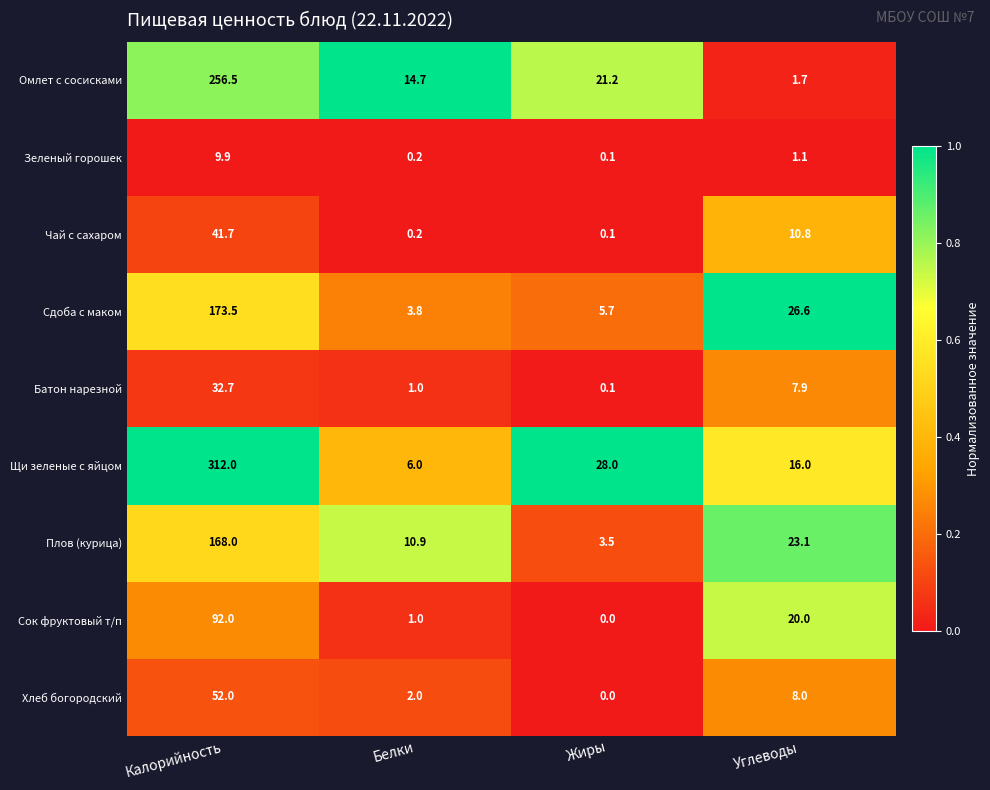

The Батон нарезной series shows 1.0 at Белки. True or false?

True